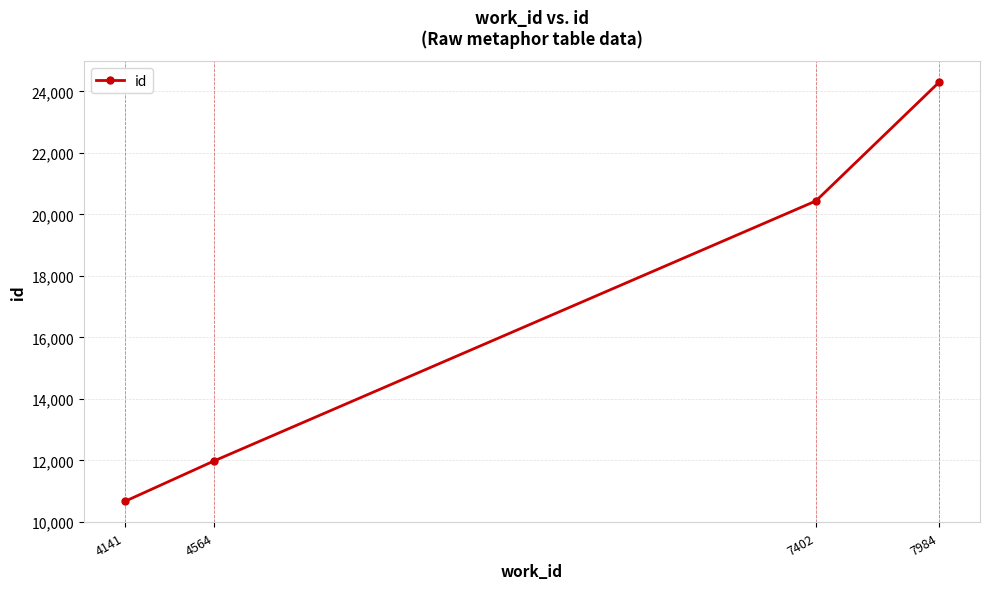

Does the chart have visible grid lines?

Yes